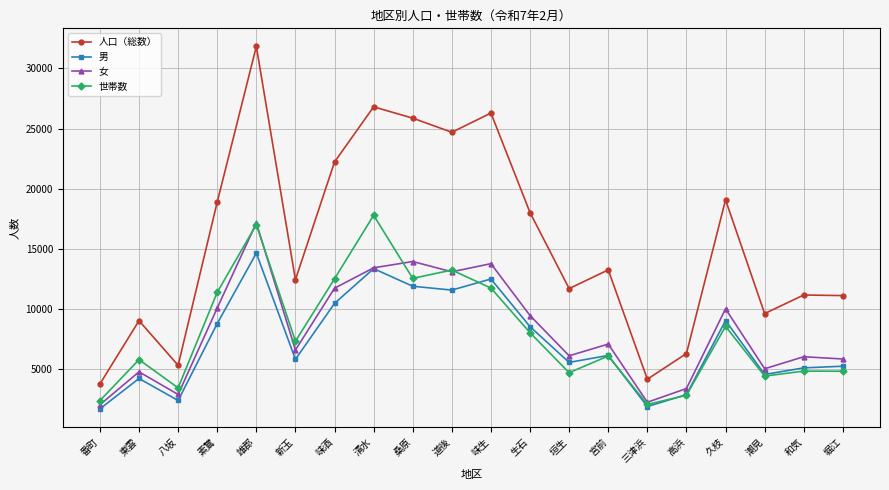

Which series has the widest spread of values?

人口（総数）